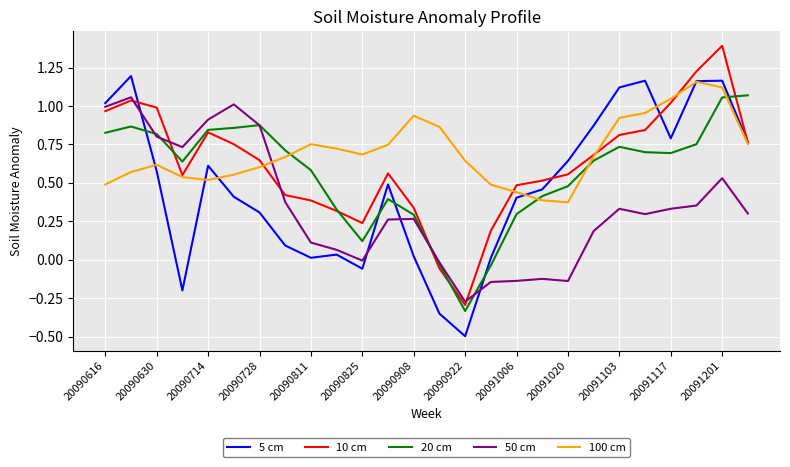

What is the minimum value shown in the chart?

-0.5